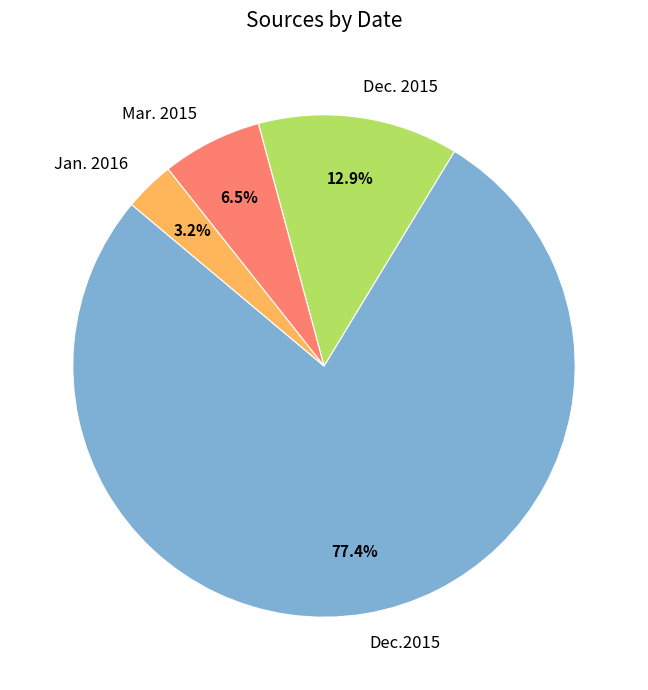

Which slice represents more than half of the pie?

Dec.2015